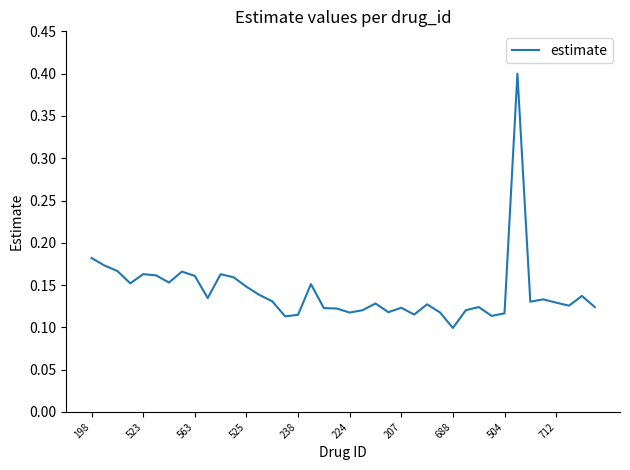

What is the difference between the maximum and minimum values?

0.3